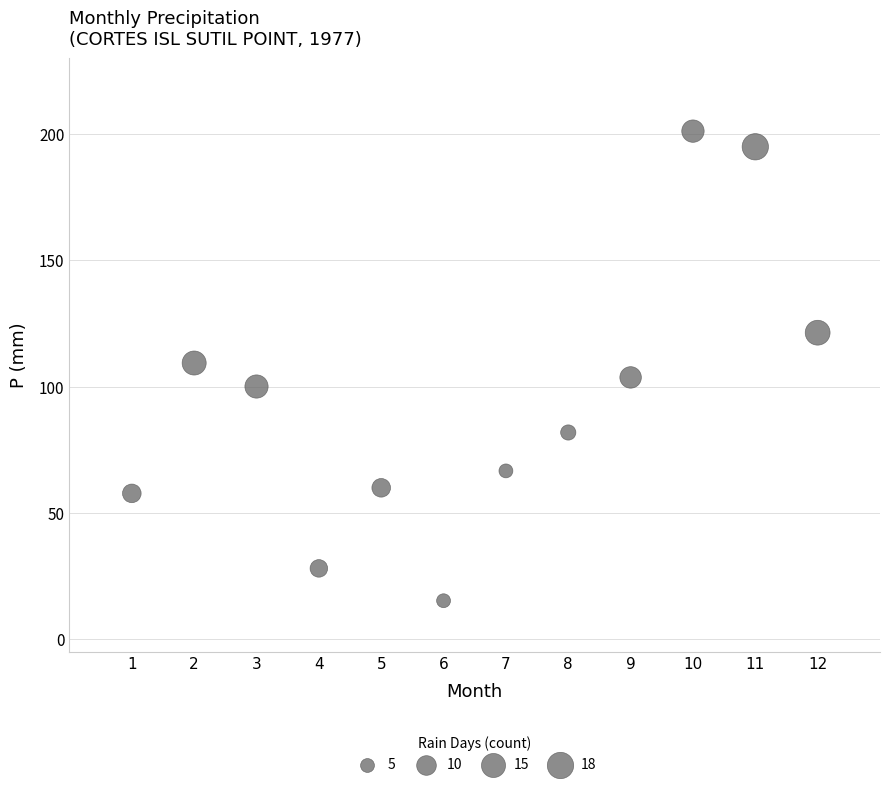

What is the range of Y values (max minus min)?

185.9